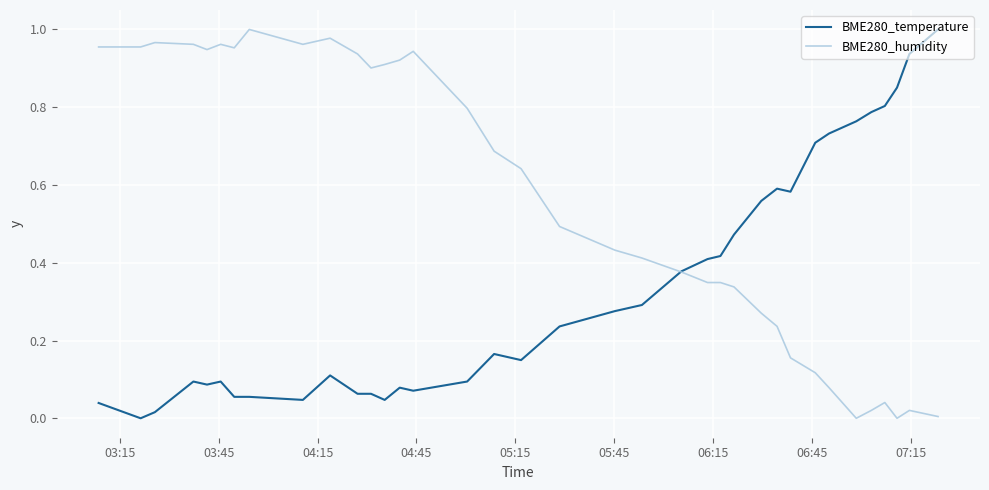

Which series has the largest total across all categories?

BME280_humidity